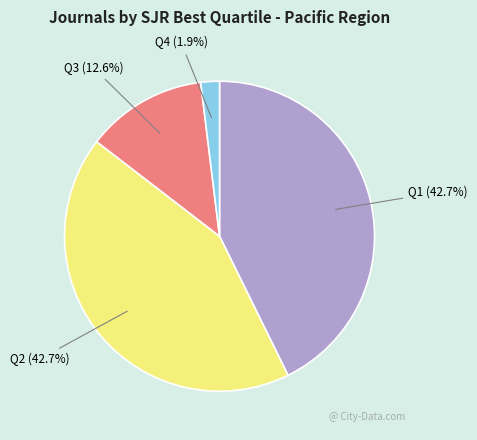

Does any single category account for the majority?

No